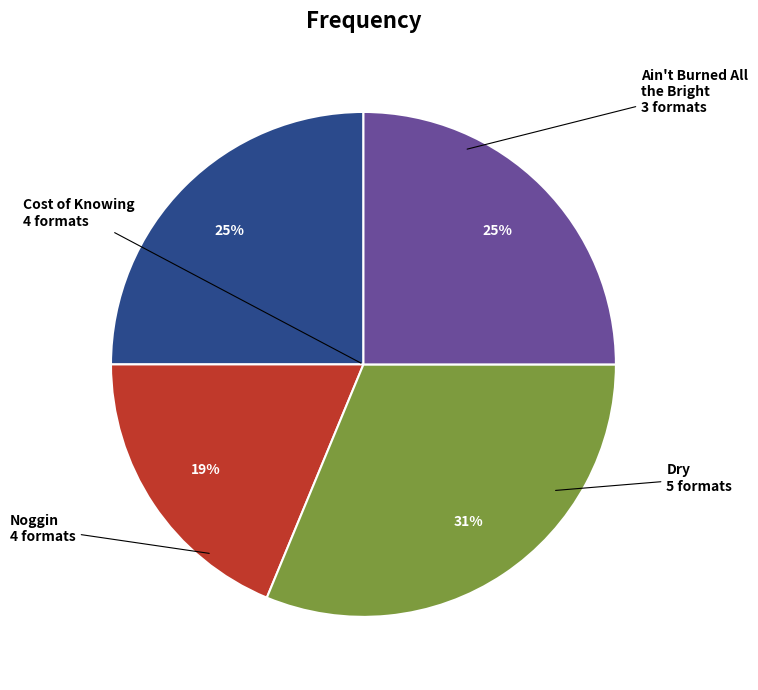

Does Ain't Burned All the Bright account for over 50% of the chart?

No